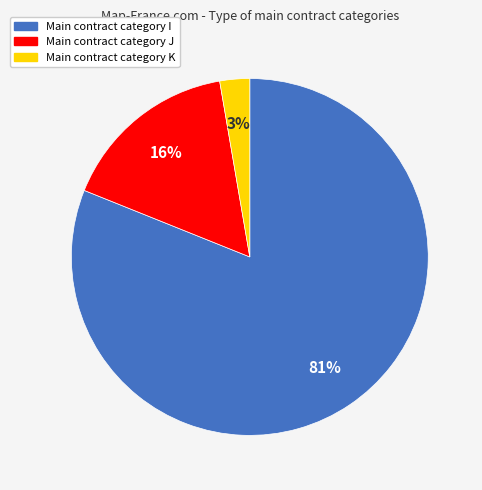

To the nearest percent, what is the difference between the largest and smallest slice percentages?

78%